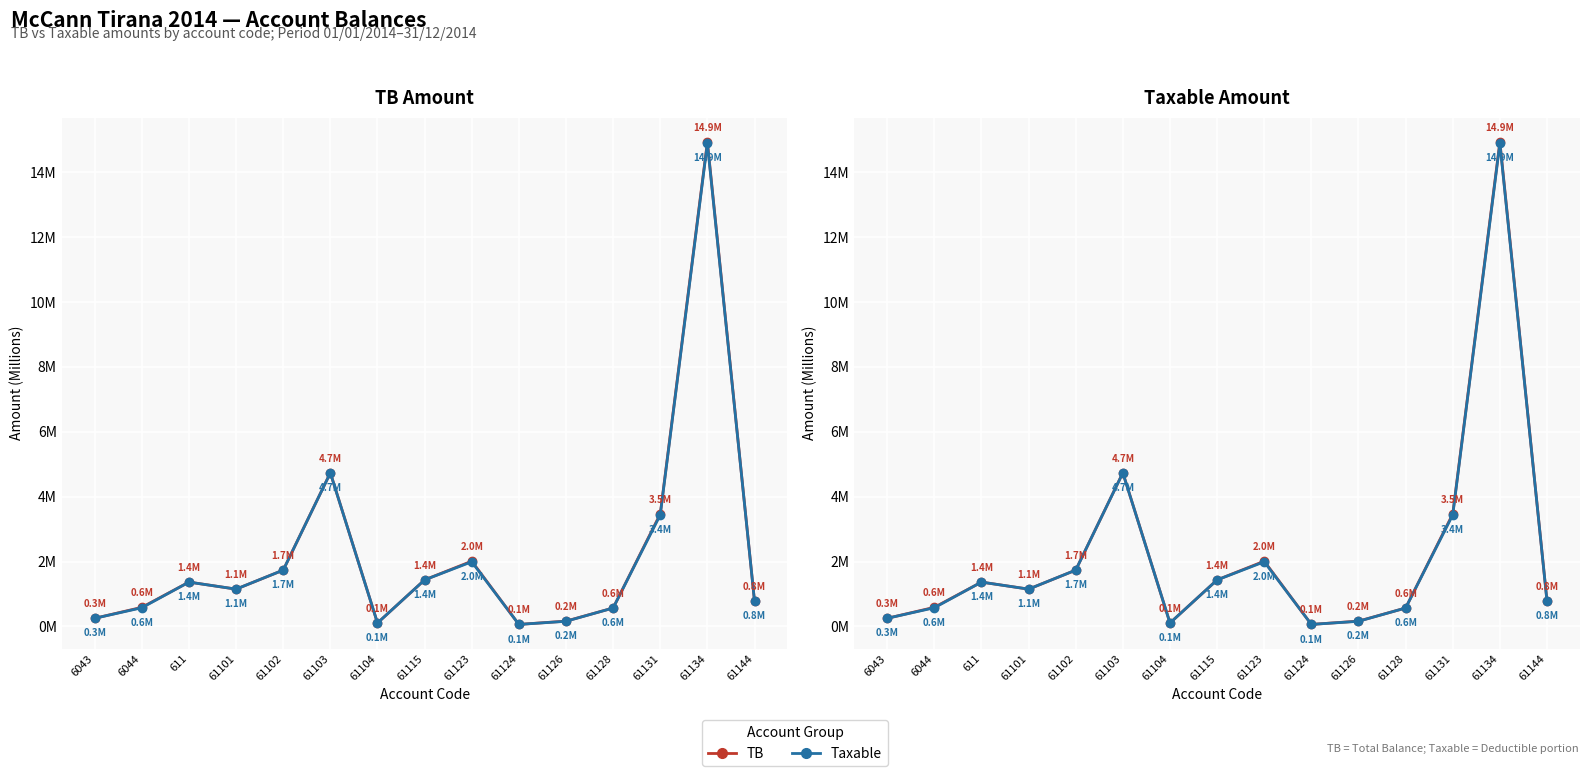

Which series has the largest range (max minus min)?

TB